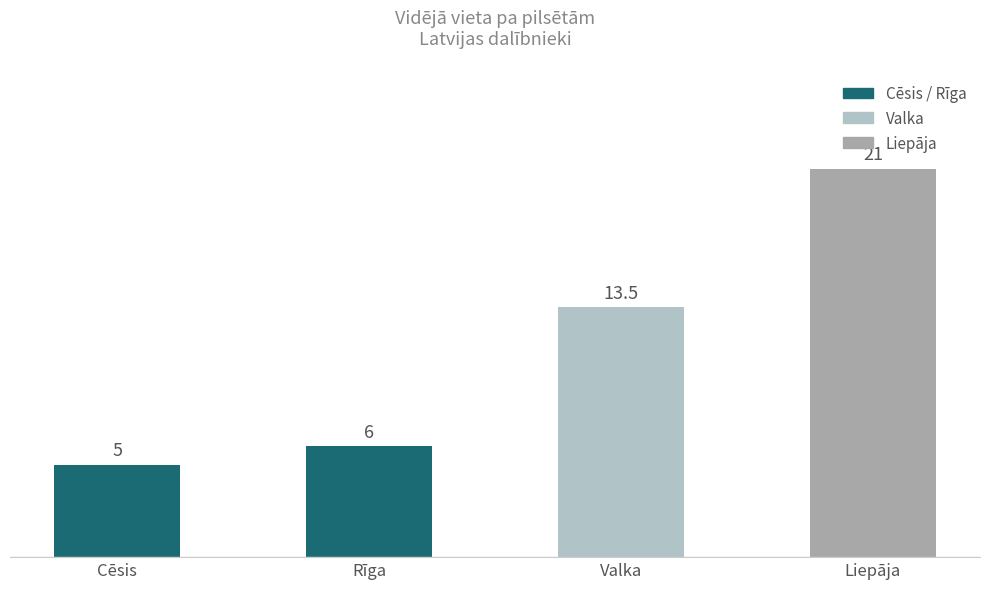

Reading left to right, what are all the values shown in this chart?

5.0	6.0	13.5	21.0